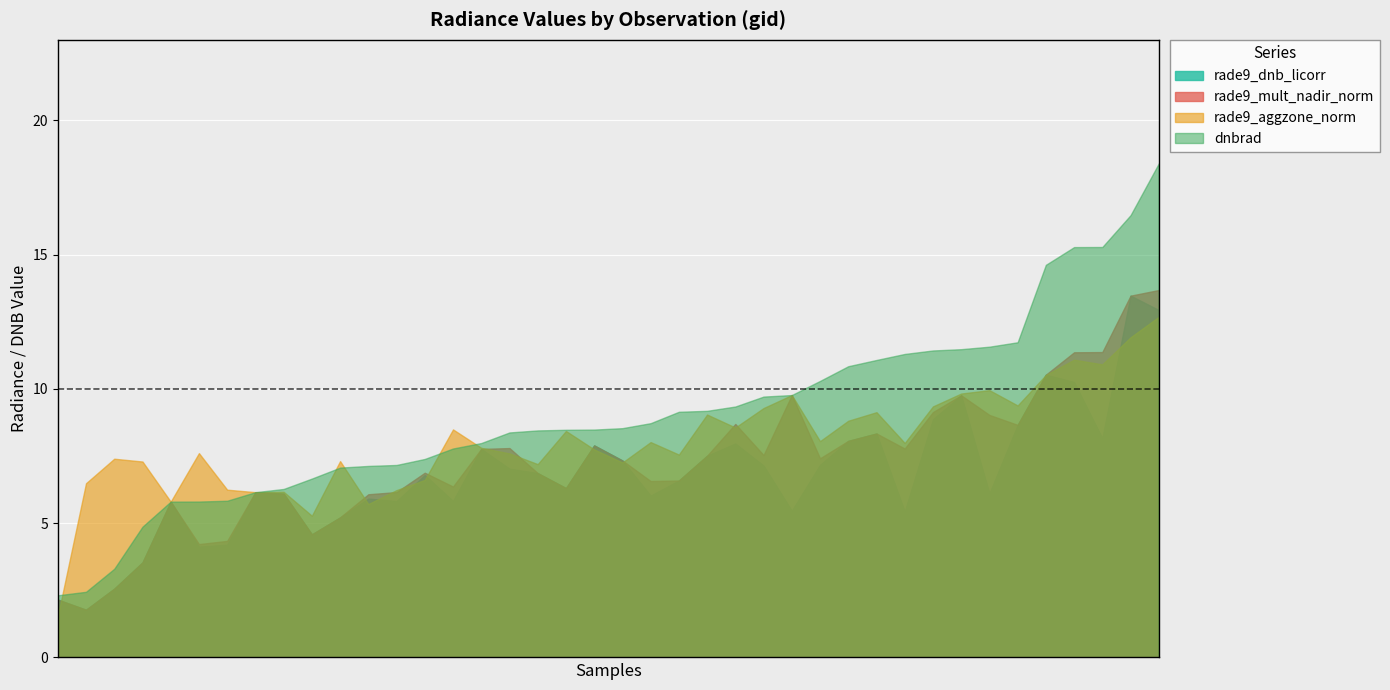

The dnbrad series shows 8.5 at 20. True or false?

True